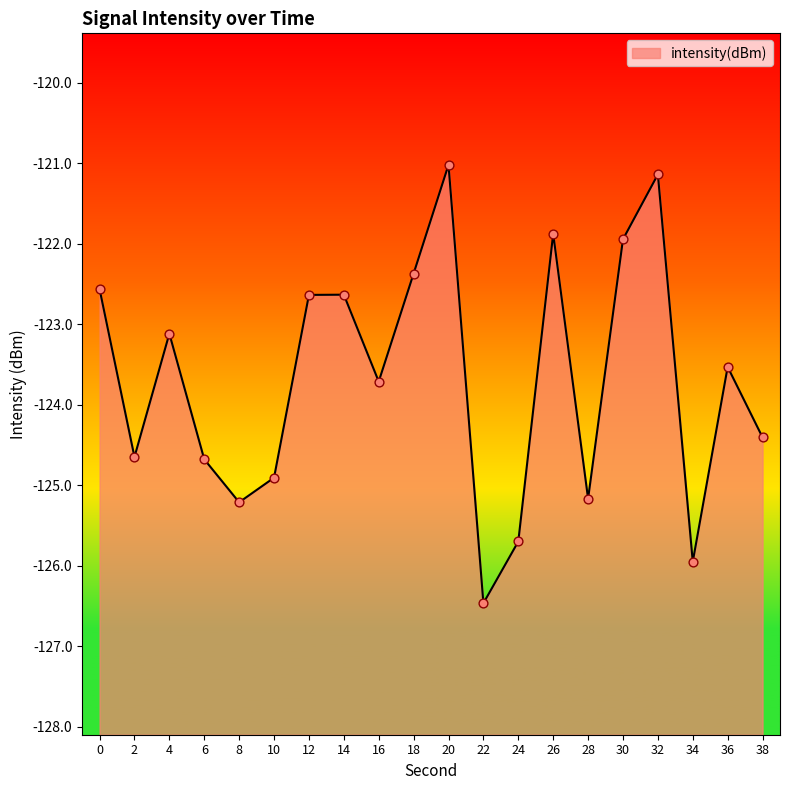

What is the change in value from 14 to 30?

+0.7